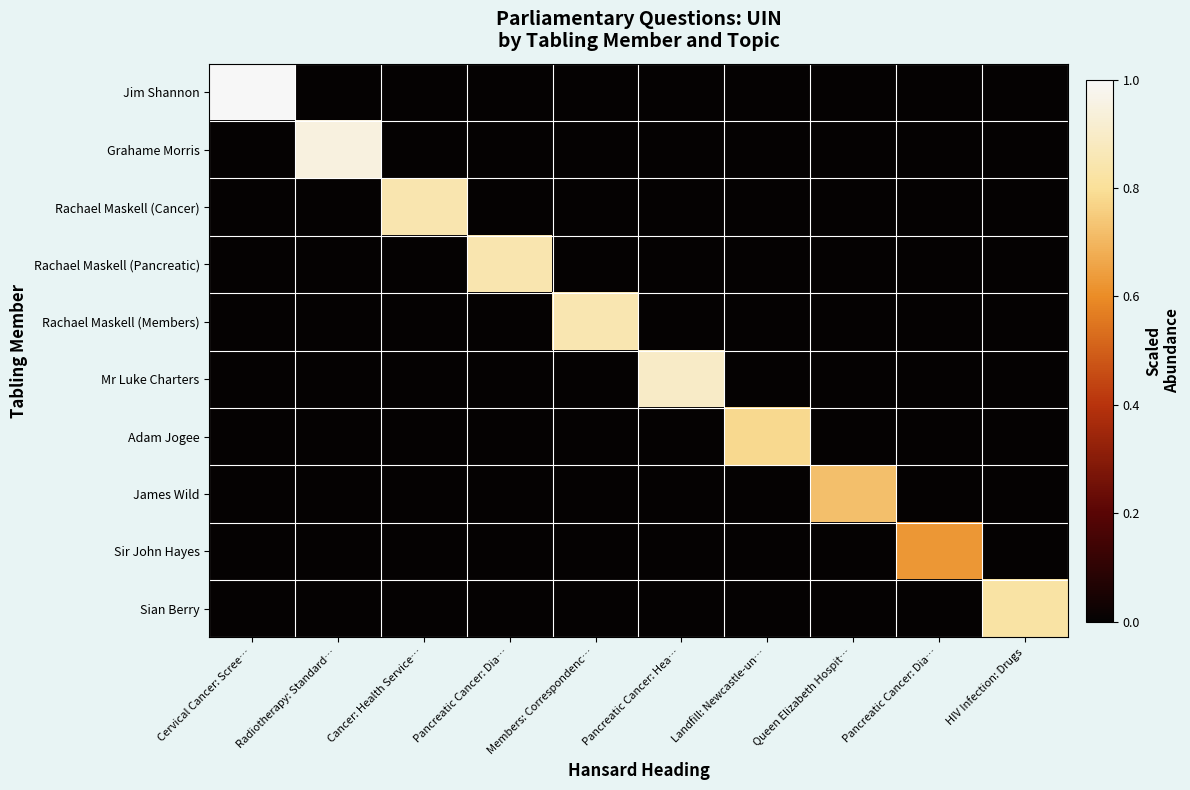

How many categories are shown in the chart?

10